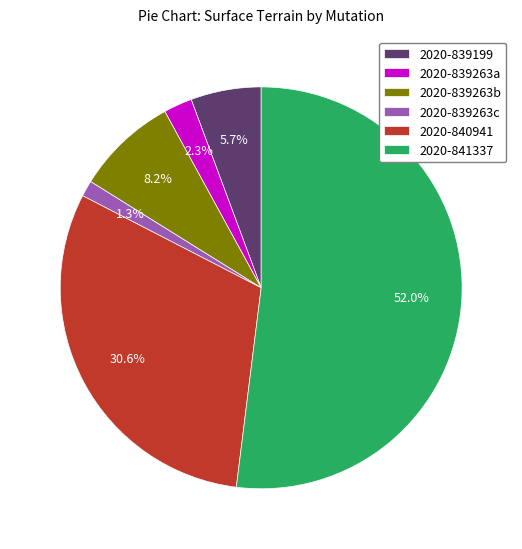

Which category has the biggest portion of the pie?

2020-841337